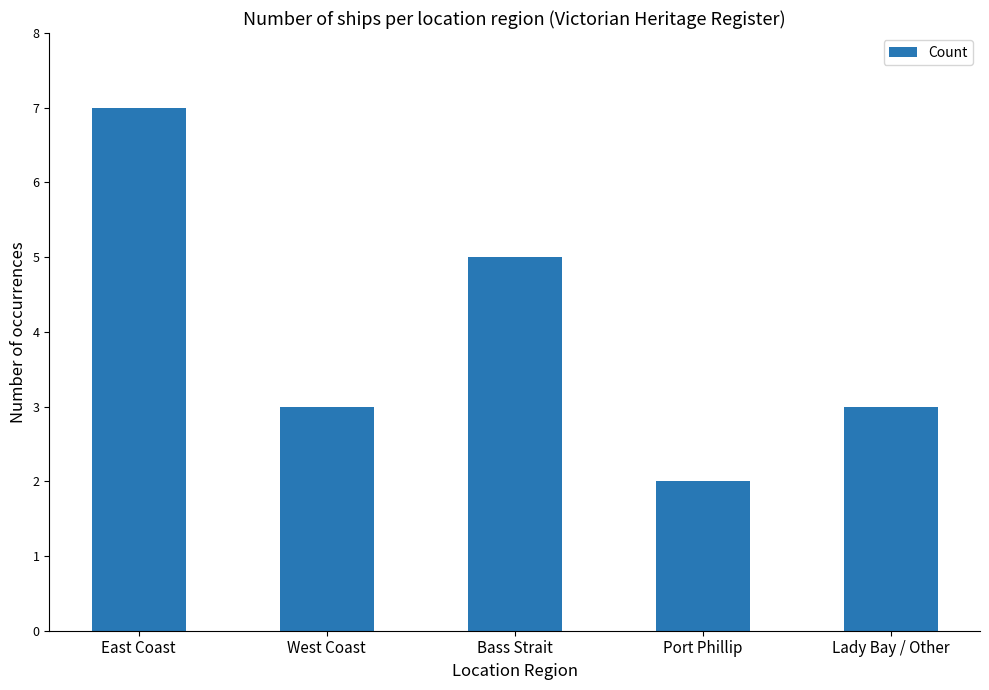

True or false: the data shows 2 at Port Phillip.

True